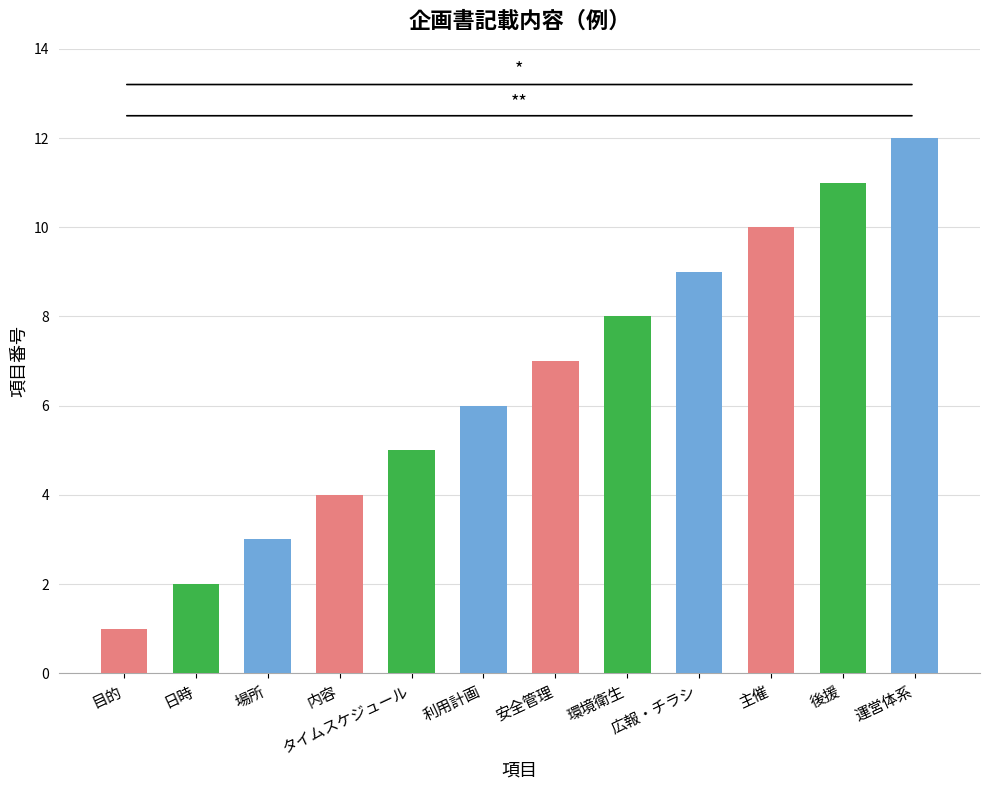

What is the value of the 3rd bar from the left?

3